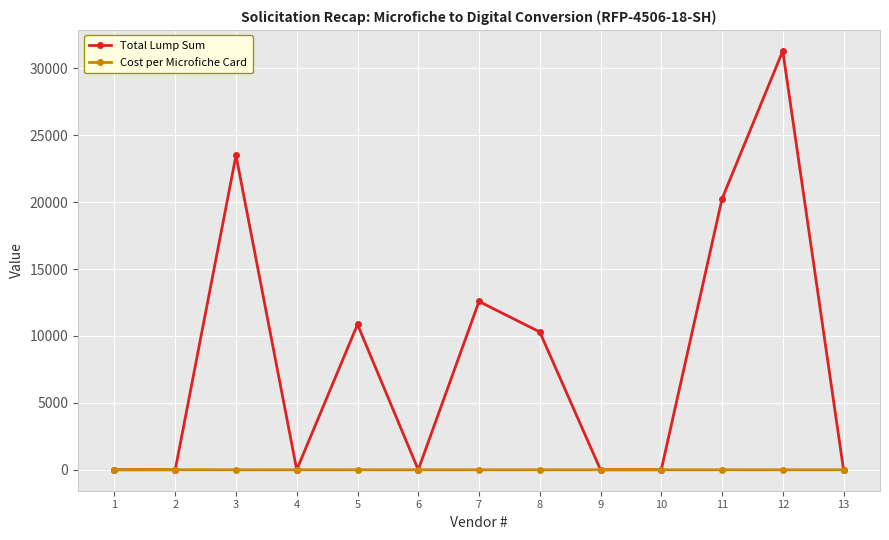

How many categories are shown in the chart?

13